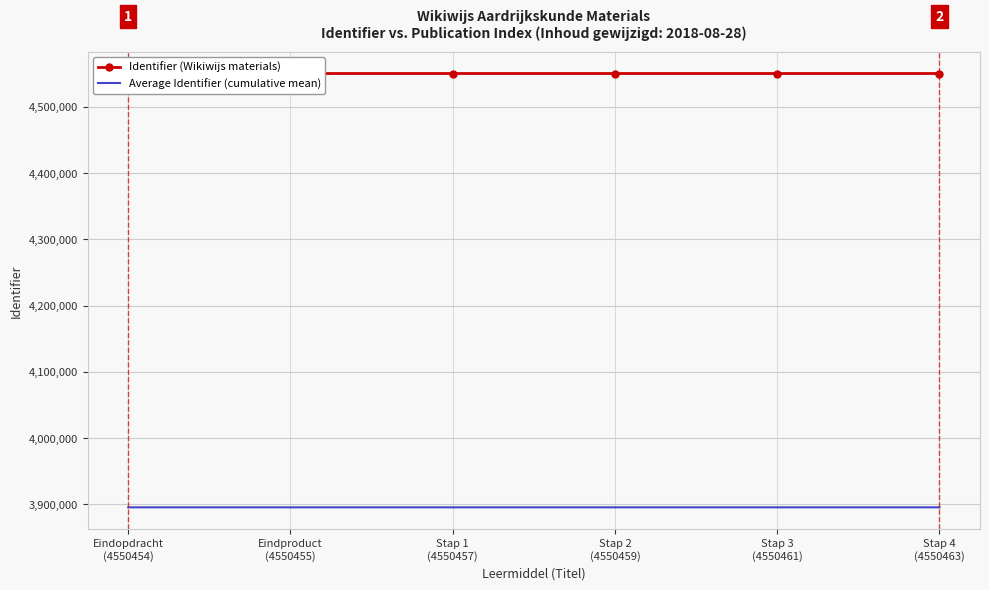

At which label is Identifier (Wikiwijs materials) closest to 4550458?

Stap 1
(4550457)